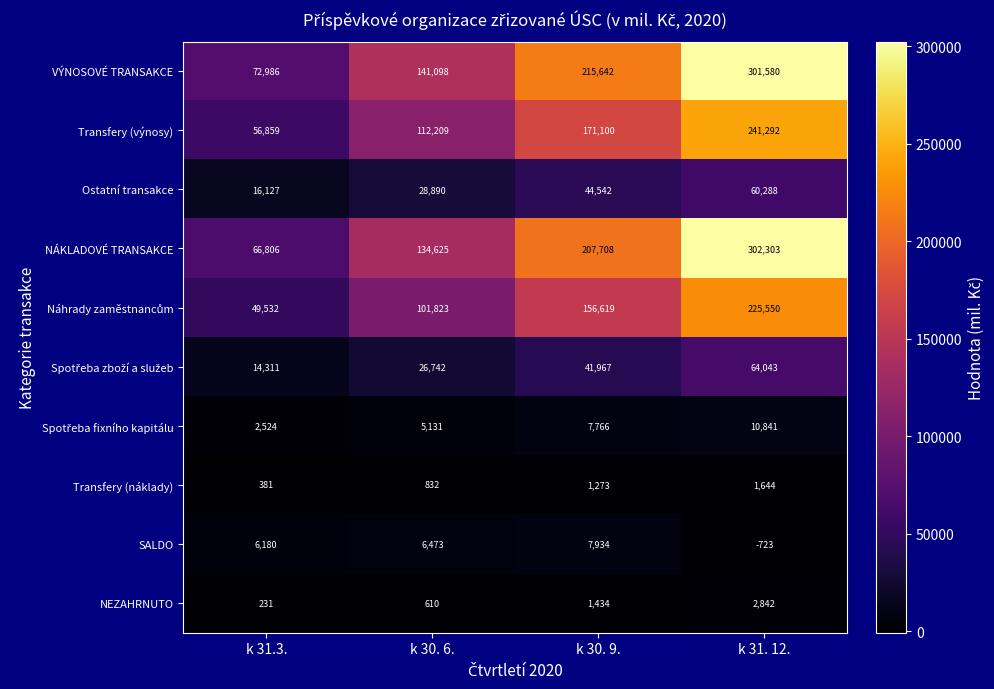

Where is Transfery (výnosy) nearest to the value 149075?

k 30. 9.